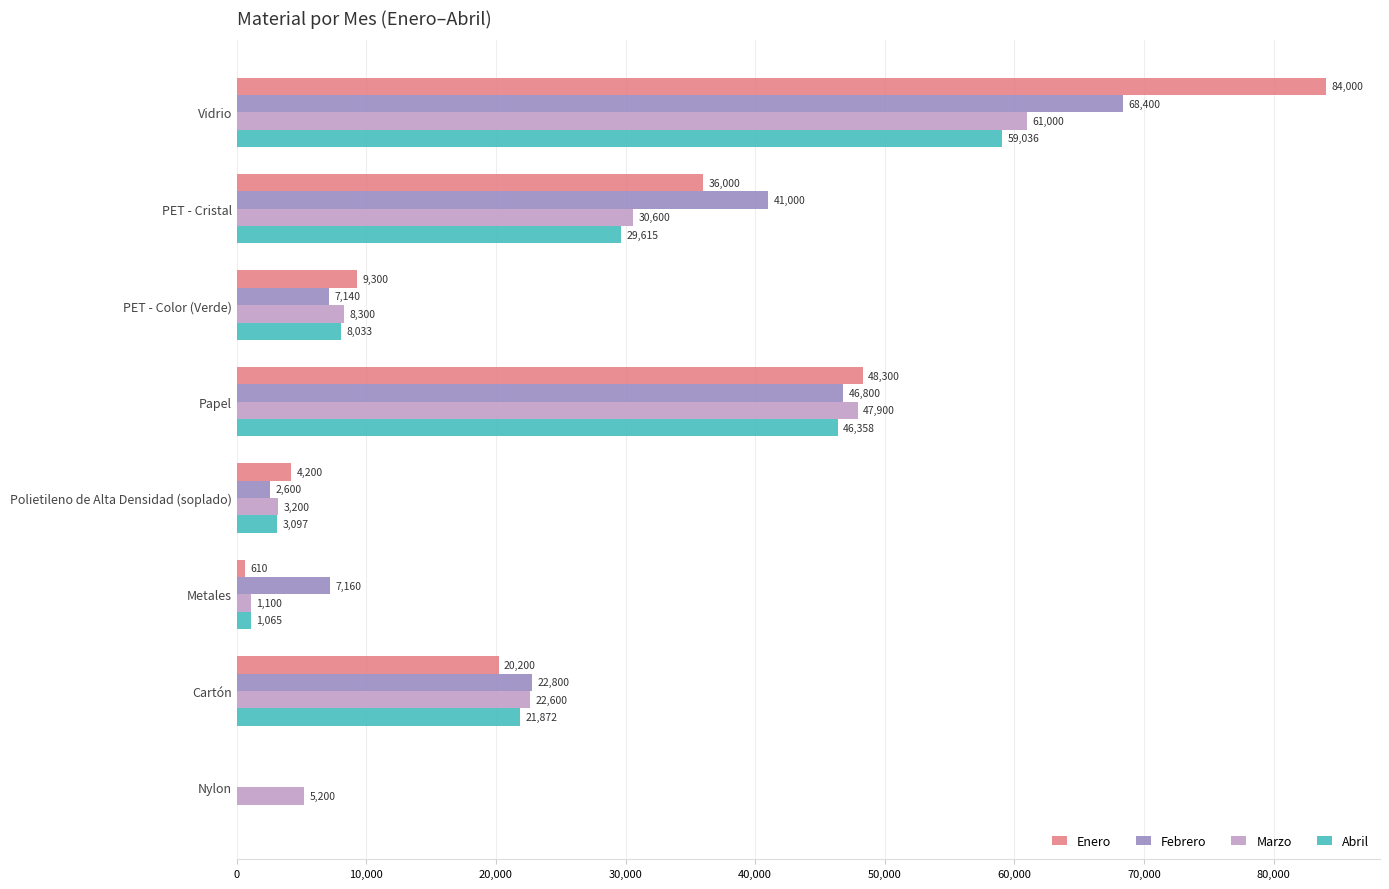

What is the total value across all series at Cartón?

87472